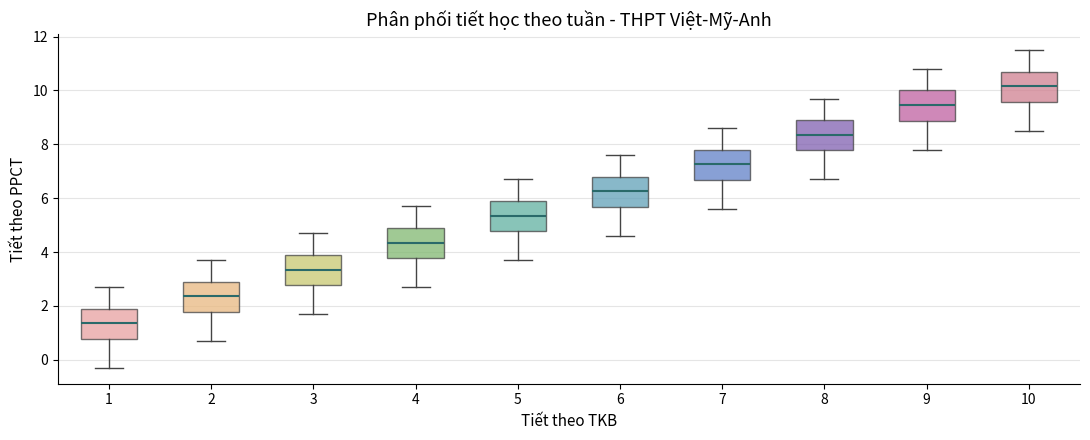

Reading left to right, read every box against the y-axis: the position of its median line, the range the box covers, and the ends of its whiskers. The values are not printed on the chart, so give them approximately, as read against the axis.

1: median 1.4, box 0.8 to 2.0, whiskers -0.2 to 2.8
2: median 2.4, box 1.8 to 3.0, whiskers 0.8 to 3.8
3: median 3.4, box 2.8 to 4.0, whiskers 1.8 to 4.8
4: median 4.4, box 3.8 to 5.0, whiskers 2.8 to 5.8
5: median 5.4, box 4.8 to 6.0, whiskers 3.8 to 6.8
6: median 6.2, box 5.6 to 6.8, whiskers 4.6 to 7.6
7: median 7.2, box 6.6 to 7.8, whiskers 5.6 to 8.6
8: median 8.4, box 7.8 to 9.0, whiskers 6.8 to 9.8
9: median 9.4, box 8.8 to 10.0, whiskers 7.8 to 10.8
10: median 10.2, box 9.6 to 10.8, whiskers 8.6 to 11.6